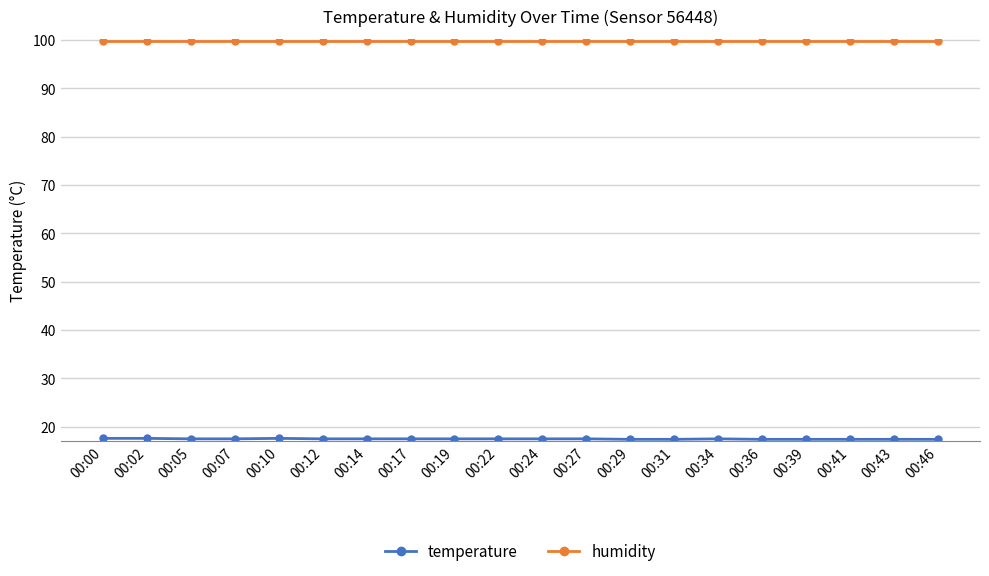

Which series has the largest total across all categories?

humidity